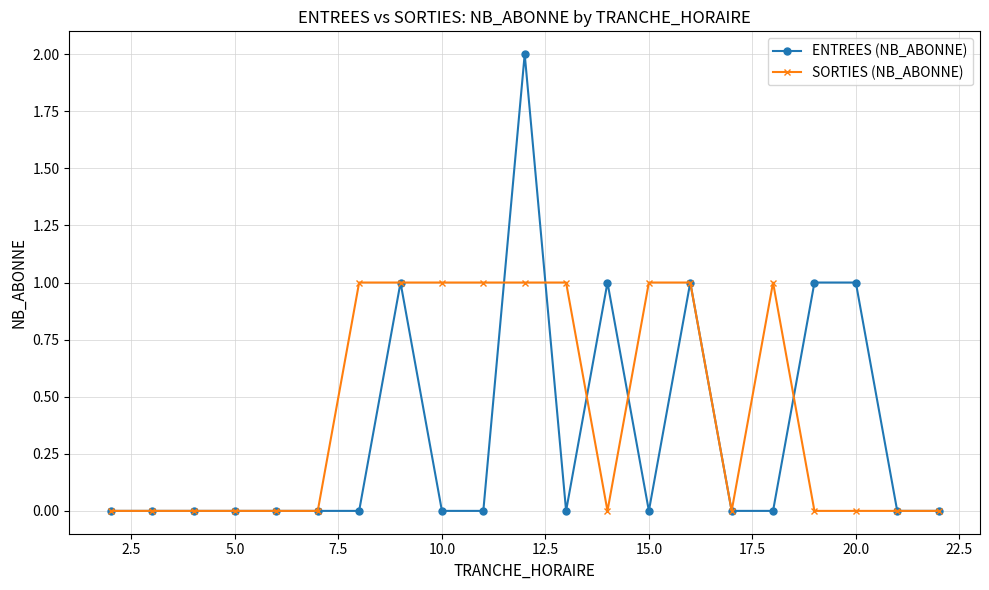

Is this an area chart (filled region under the line)?

No